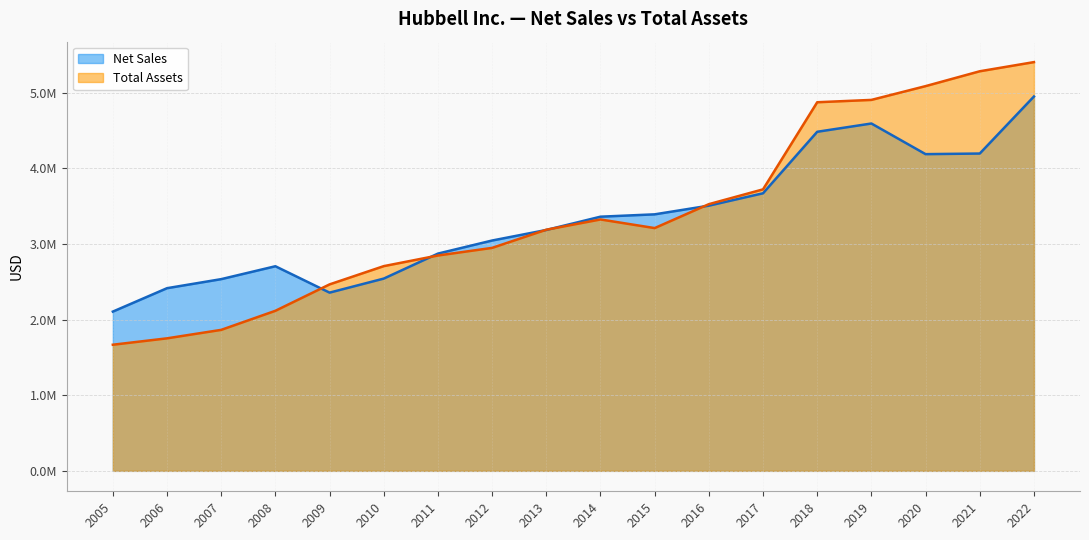

At which category is the sum across all series the highest?

2022